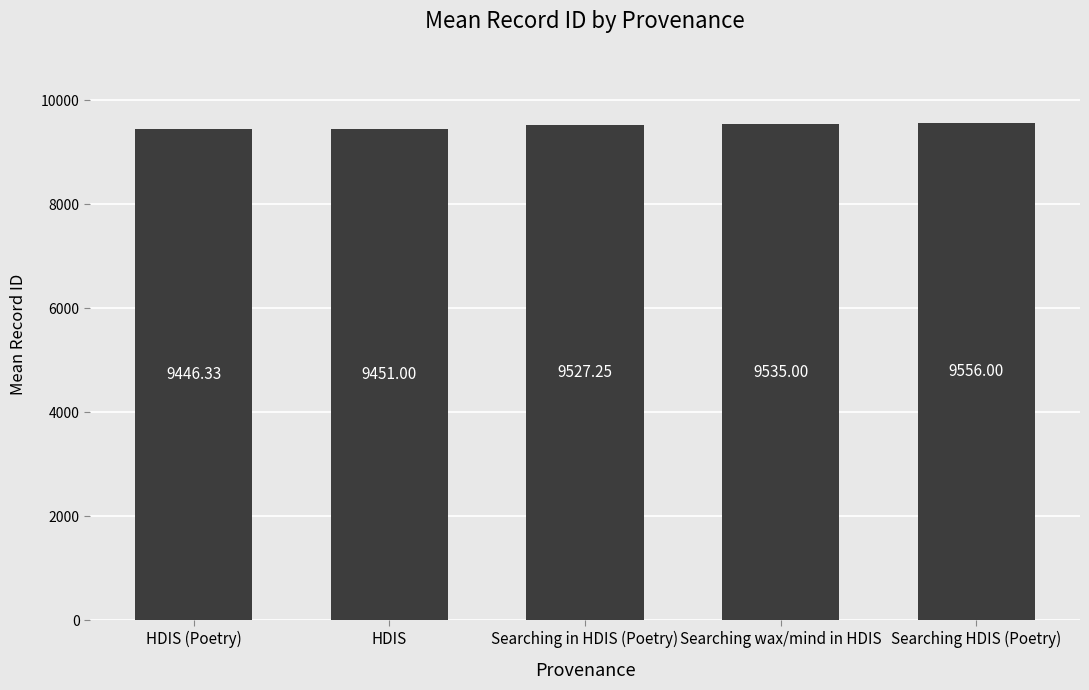

Rank the categories by value from highest to lowest.

Searching HDIS (Poetry), Searching wax/mind in HDIS, Searching in HDIS (Poetry), HDIS, HDIS (Poetry)